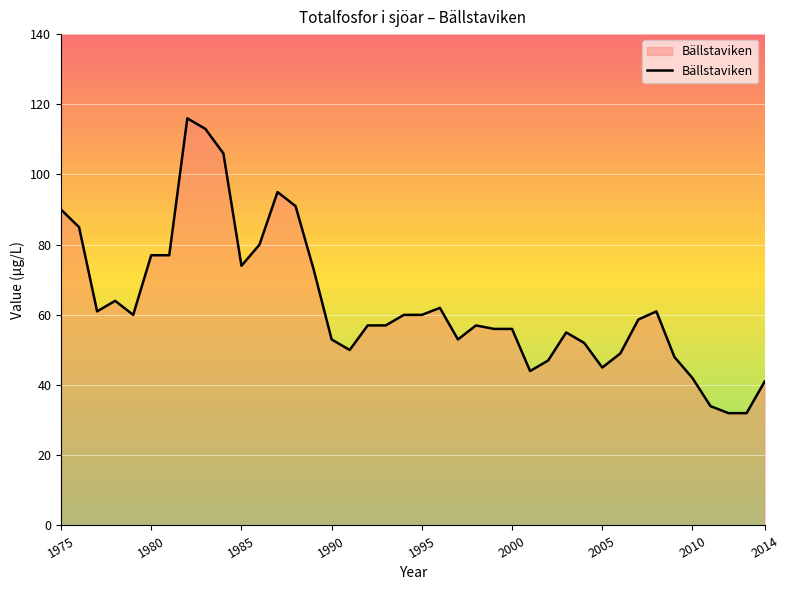

What is the minimum value shown in the chart?

32.0